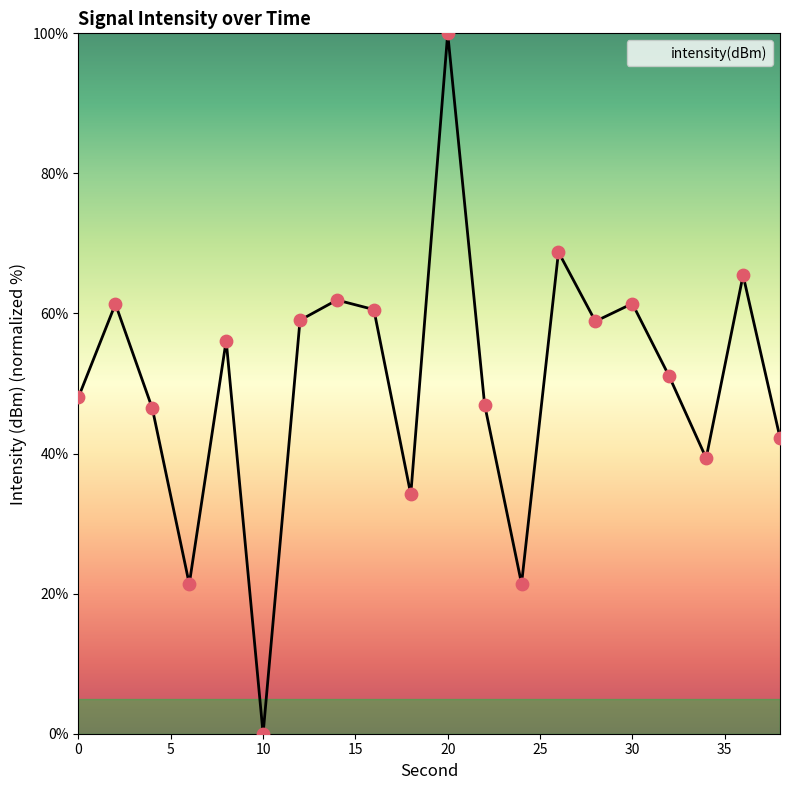

What is the difference between the maximum and minimum values?

100.0